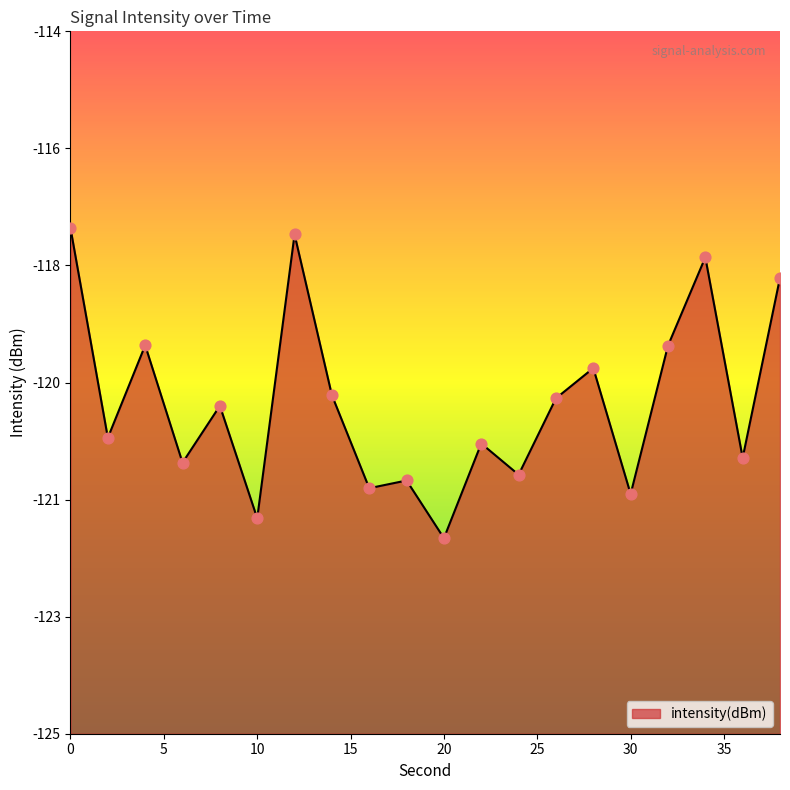

What is the change in value from 12 to 32?

-1.7